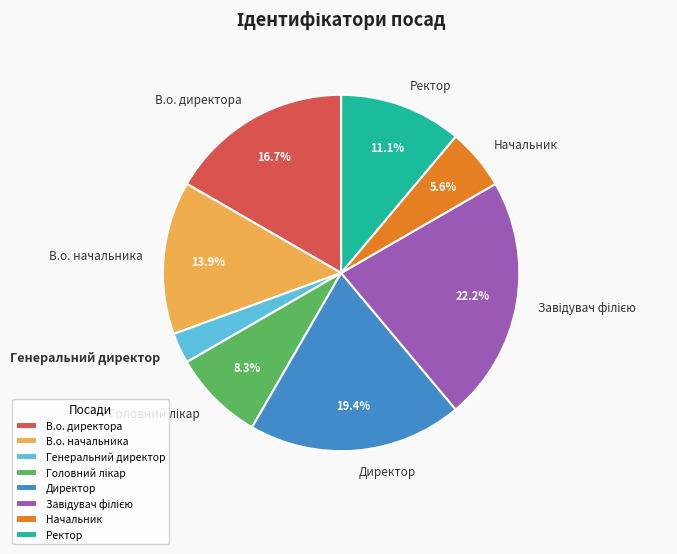

Count the number of slices in the pie.

8